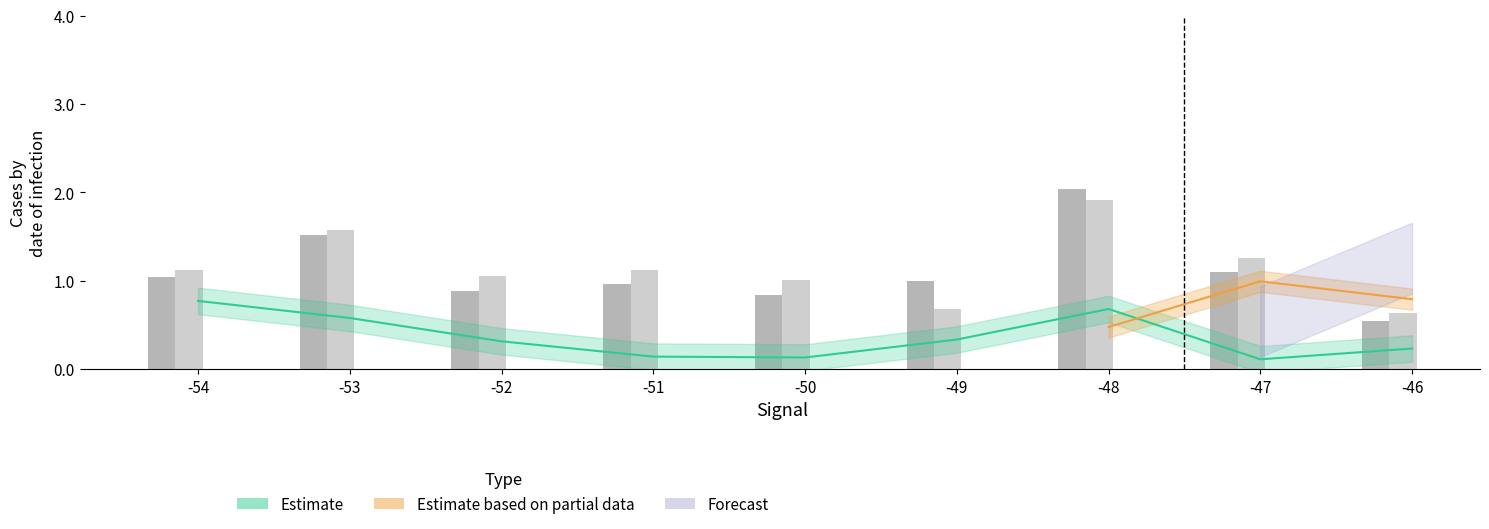

At which label does SDS_P1 first exceed 1?

-54